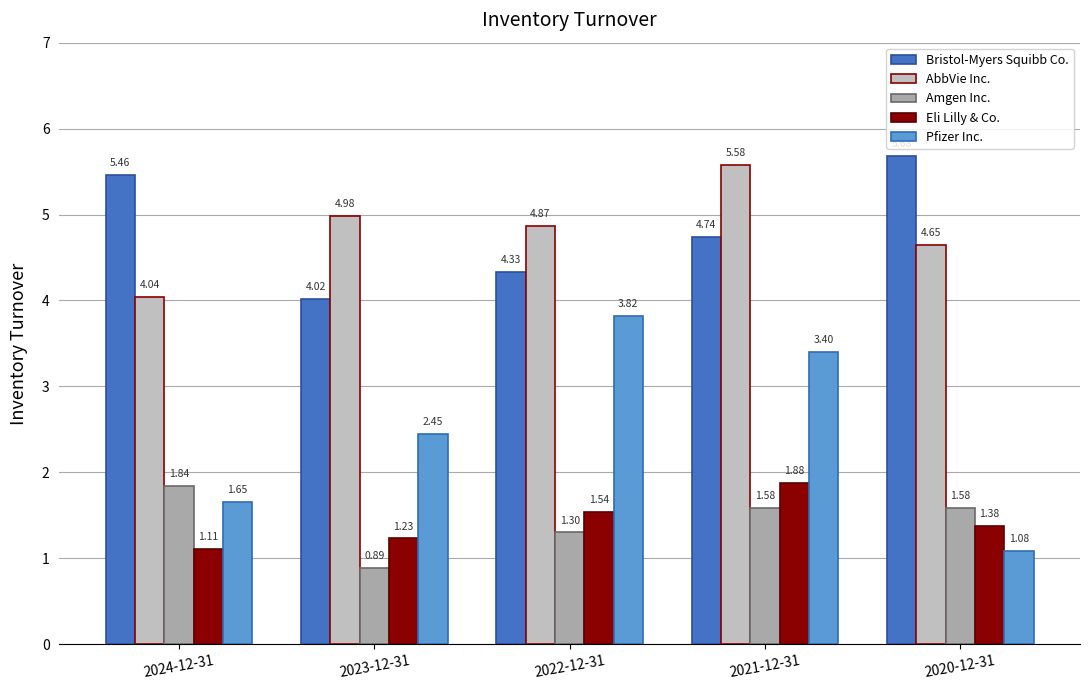

Count the number of data series in this chart.

5